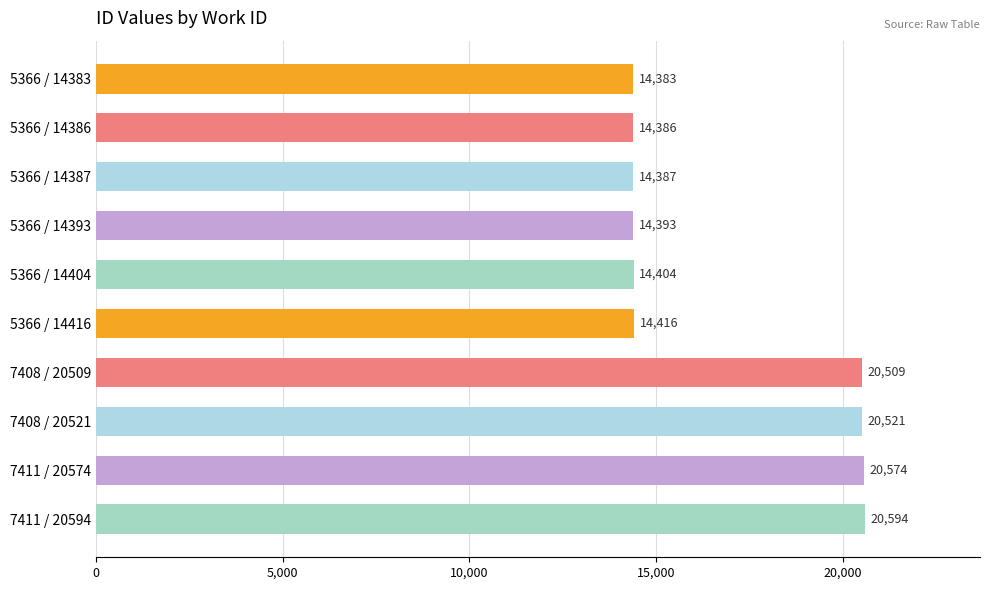

Reading top to bottom, transcribe all the data shown in this chart.

14383	14386	14387	14393	14404	14416	20509	20521	20574	20594